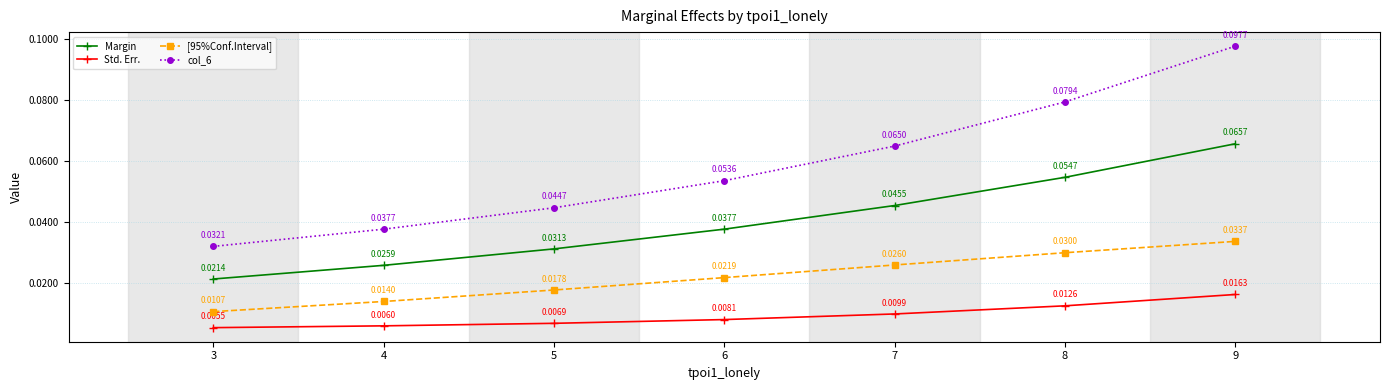

What is the sum of all Margin values?

0.3